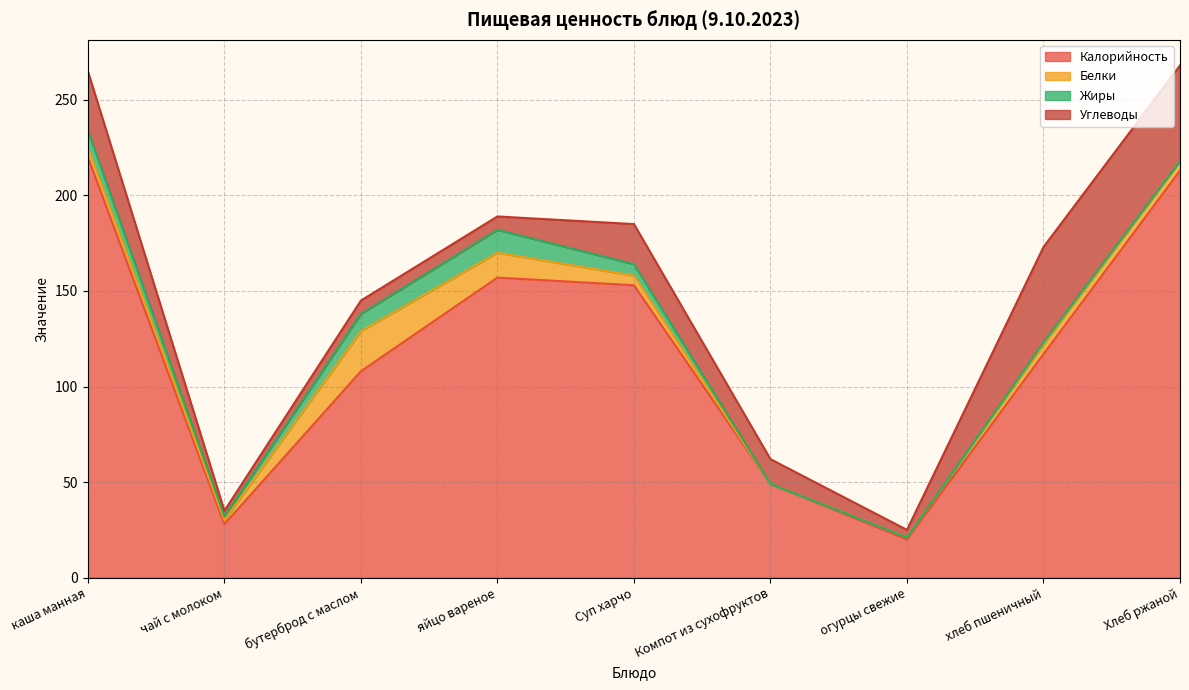

The value of Калорийность at чай с молоком is 28. True or false?

True